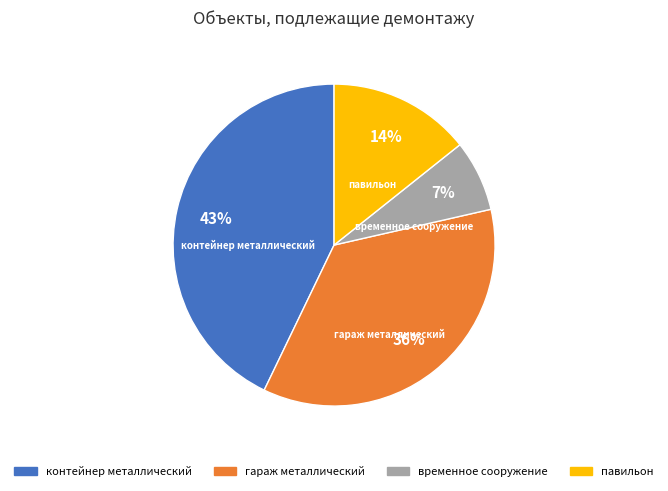

How many slices are in this pie chart?

4